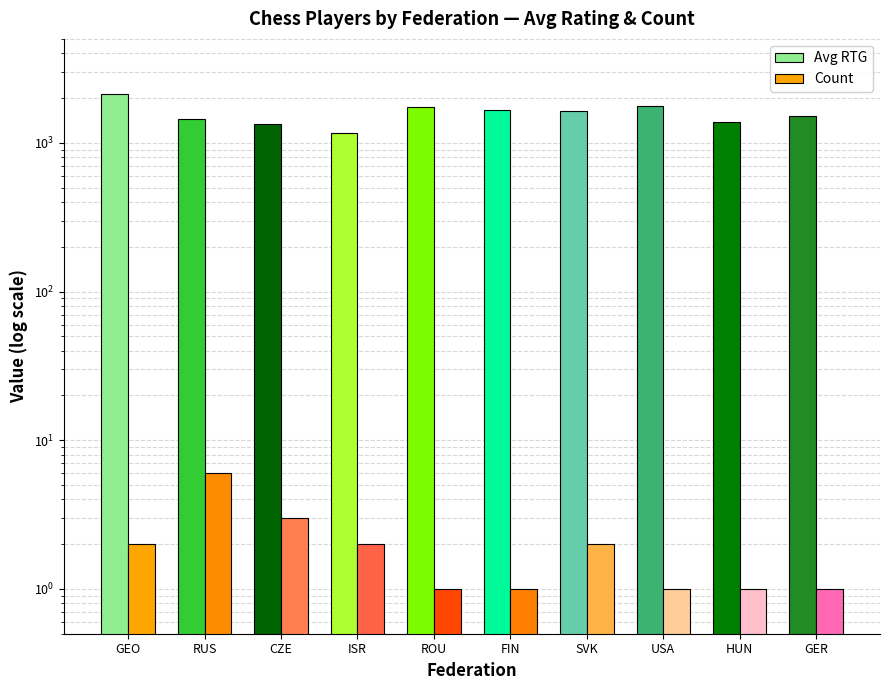

What position from the left is CZE?

3